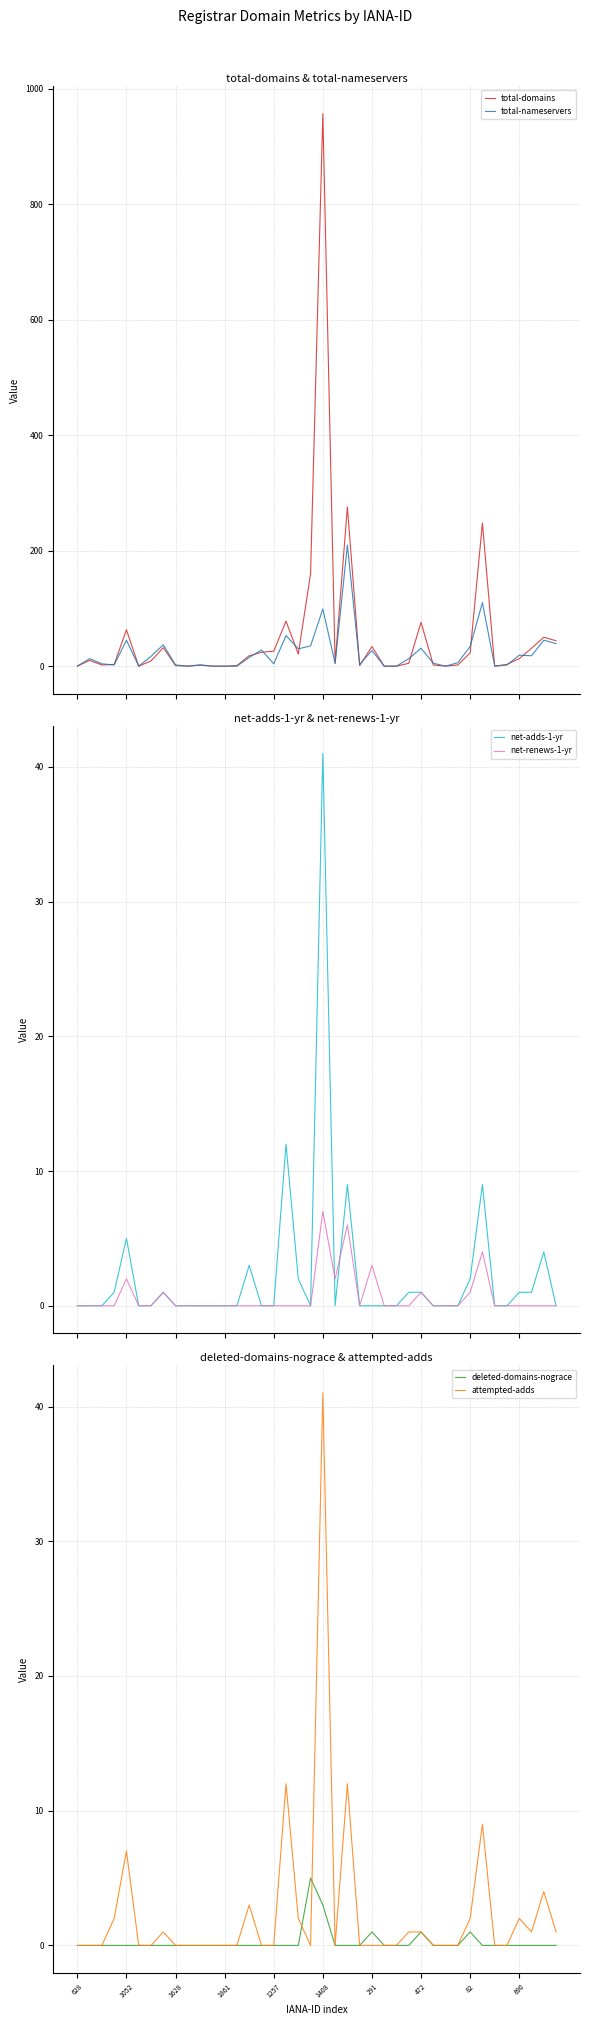

What is the value of the total-nameservers point at the 33rd from the left?

34